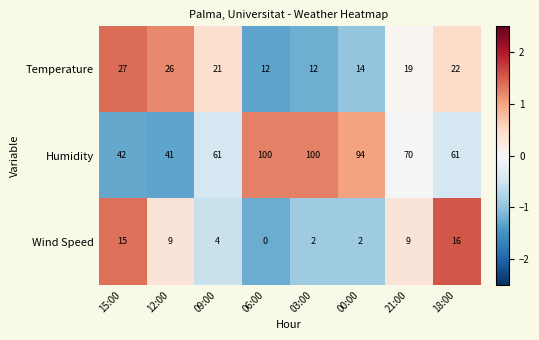

What value does the Humidity series have at 15:00?

42